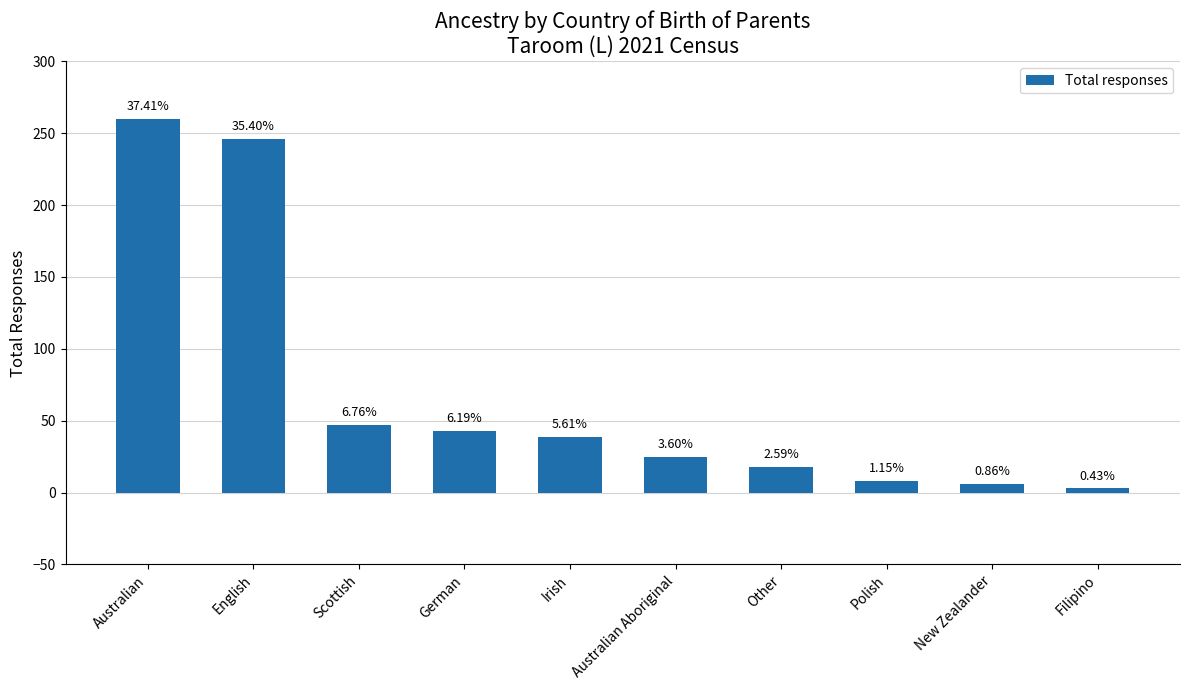

How many bars are there in total?

10